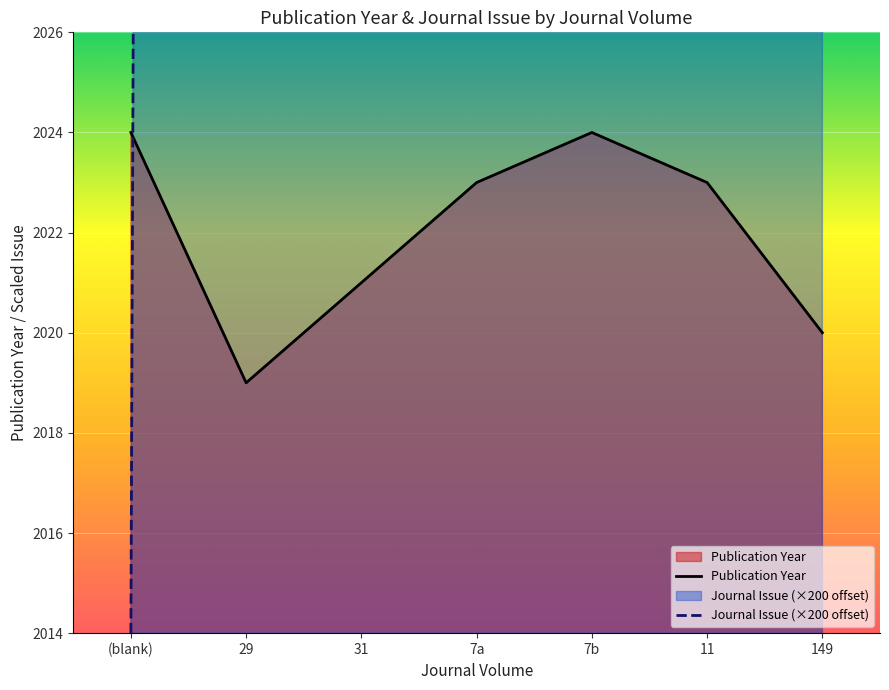

What is the minimum value for Publication Year?

2019